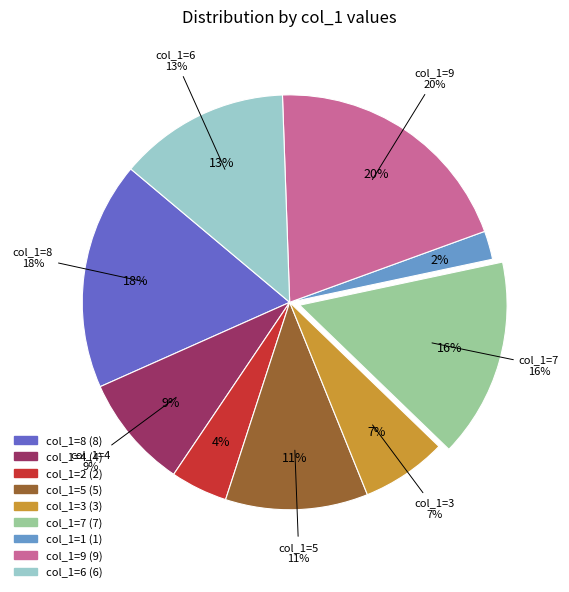

What is the smallest slice in the pie chart?

1